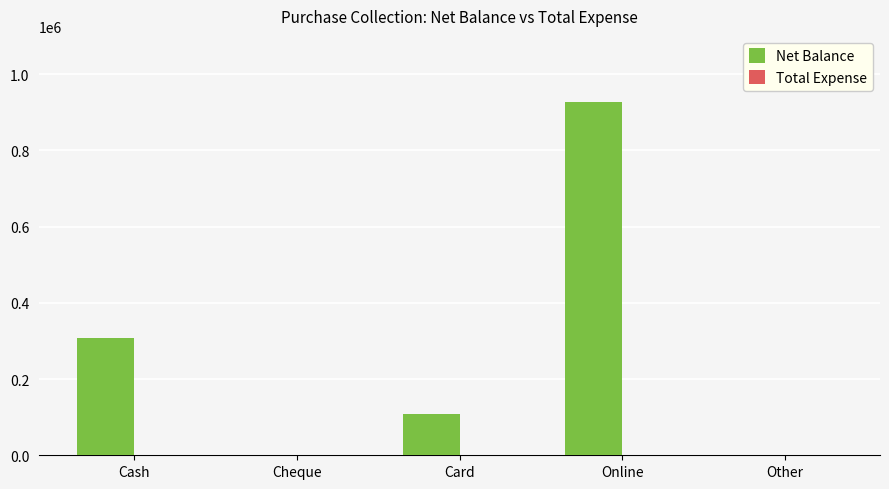

What is the greatest value displayed?

926887